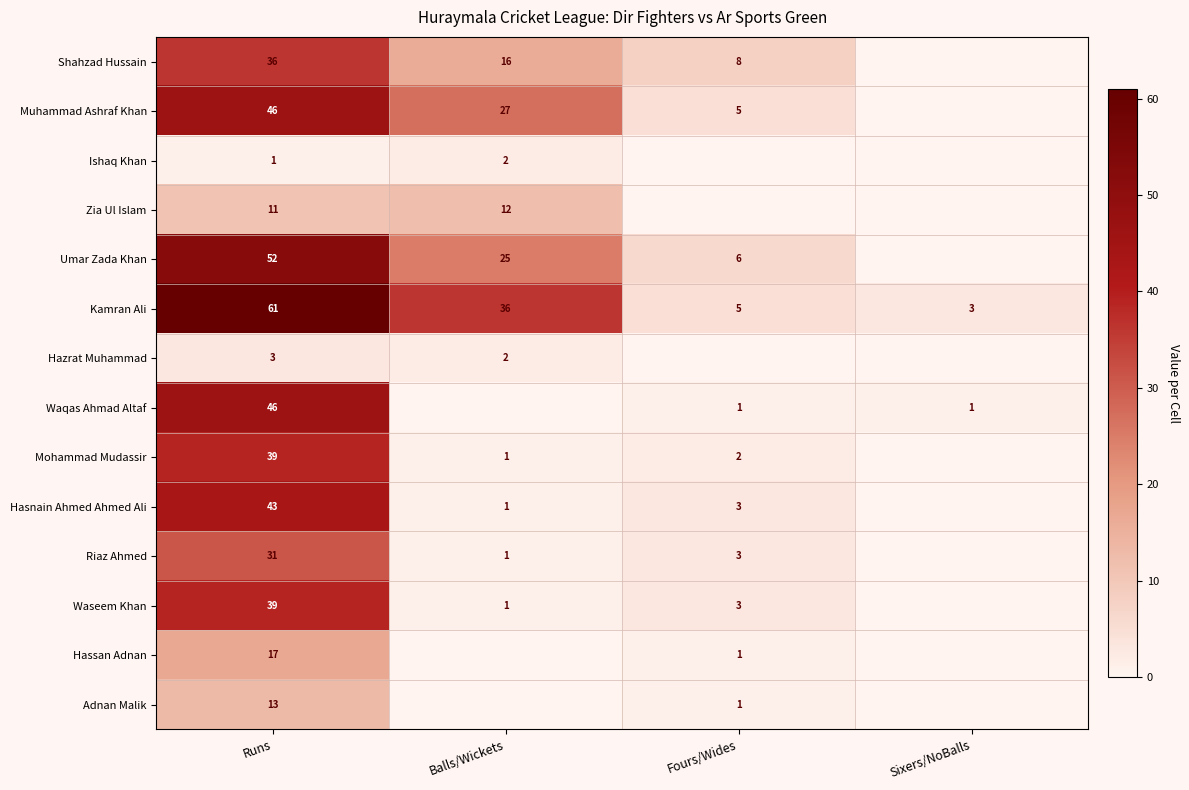

What is the difference between the Hassan Adnan values at Runs and Fours/Wides?

16